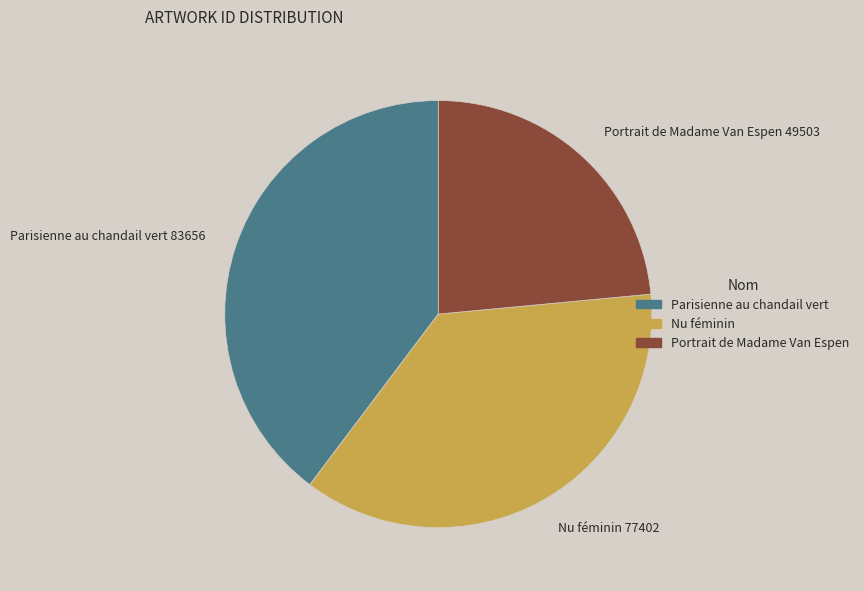

The Nu féminin slice represents 37% of the pie. True or false?

True